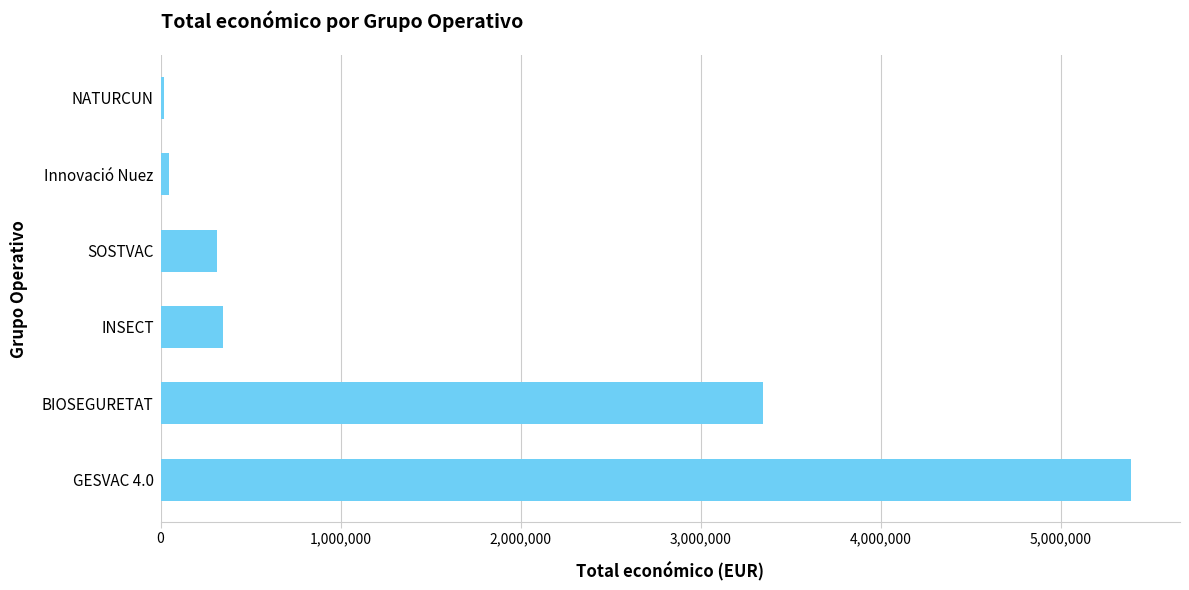

Does the chart contain stacked bars?

No